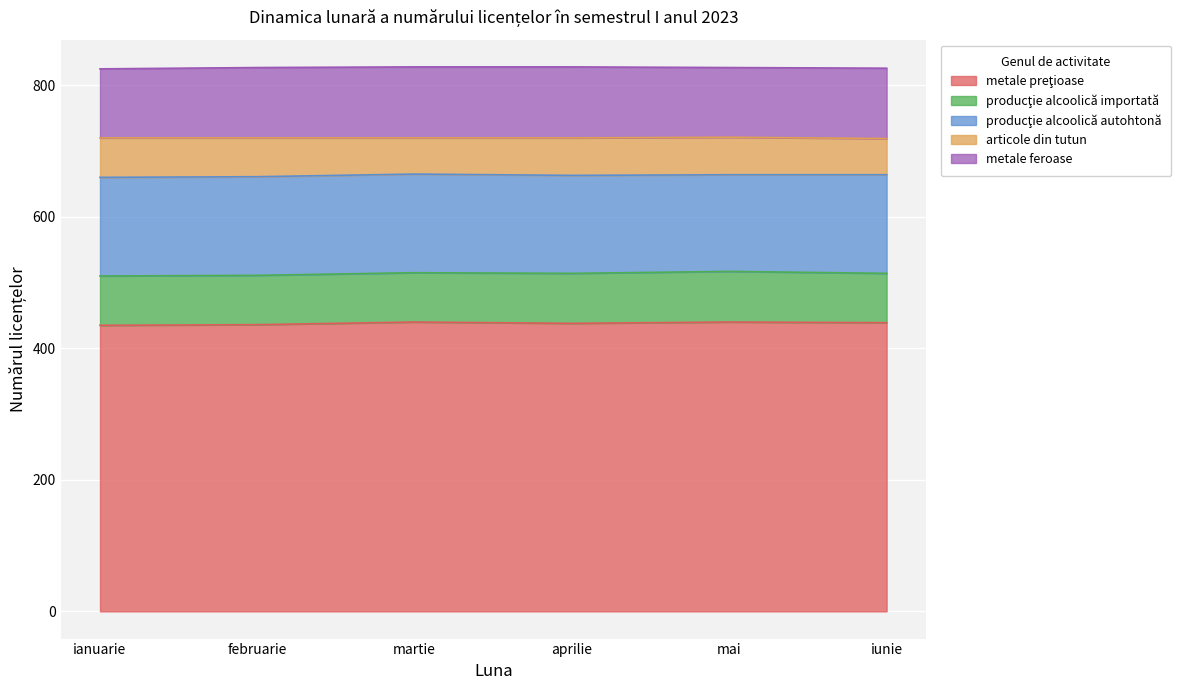

What is the label of the 5th point from the right?

februarie